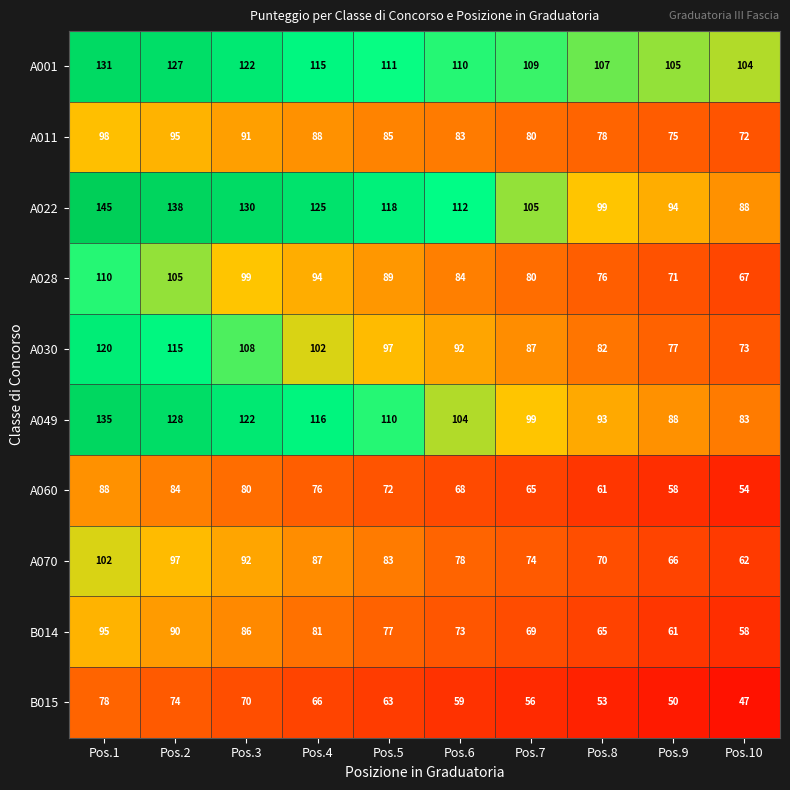

What is the difference between the A028 values at Pos.4 and Pos.2?

11